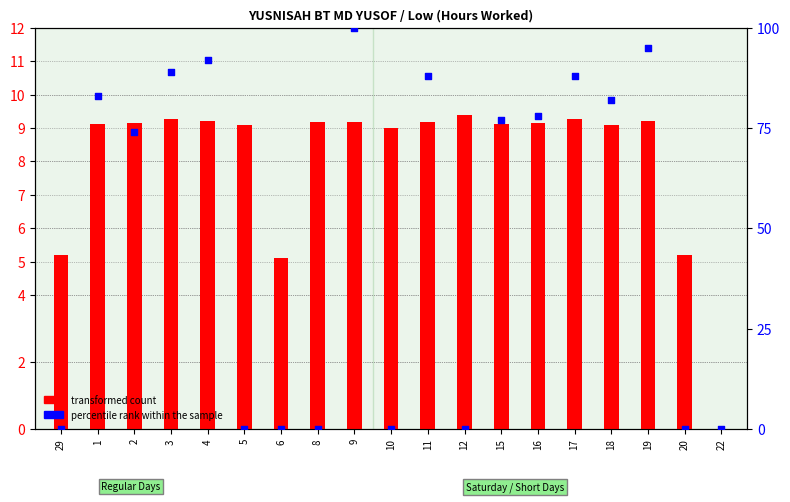

What is the total value across all series at 1?

92.1